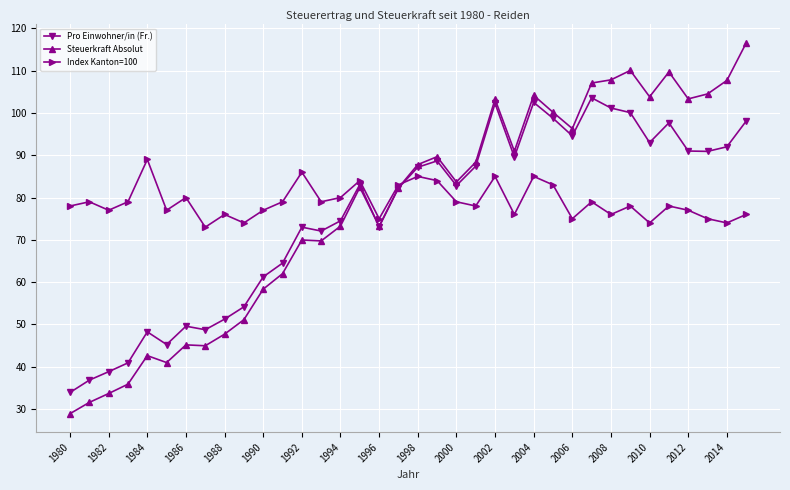

Count the number of data series in this chart.

3